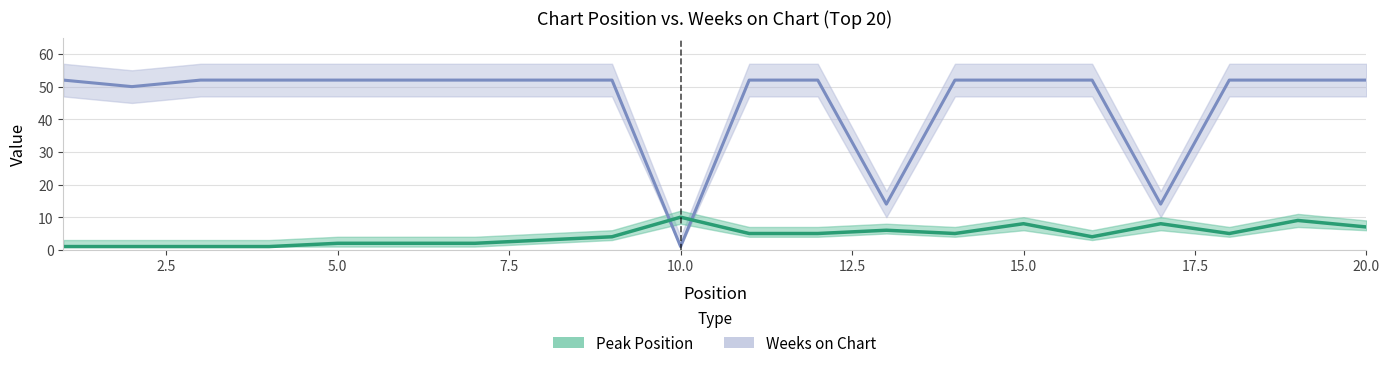

List the labels in order of Weeks on Chart value, smallest first.

10, 13, 17, 2, 1, 3, 4, 5, 6, 7, 8, 9, 11, 12, 14, 15, 16, 18, 19, 20